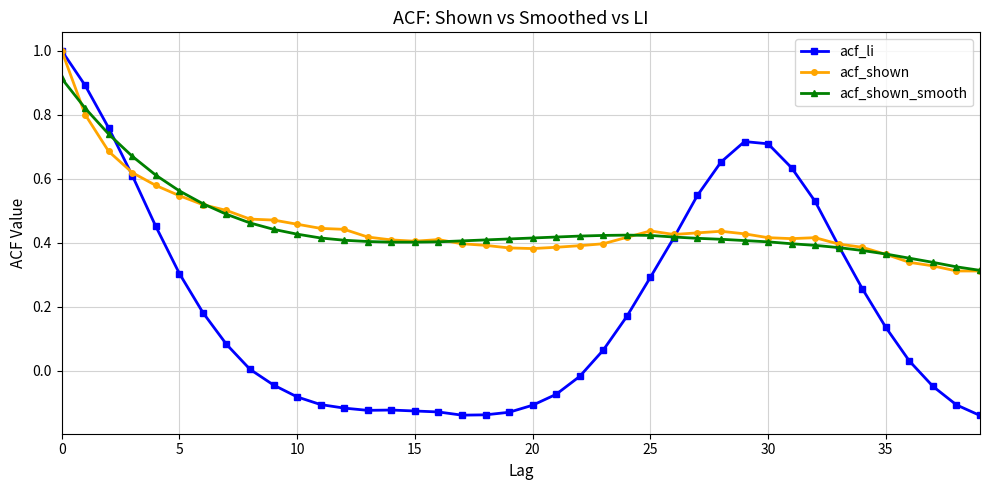

Which series has the largest range (max minus min)?

acf_li